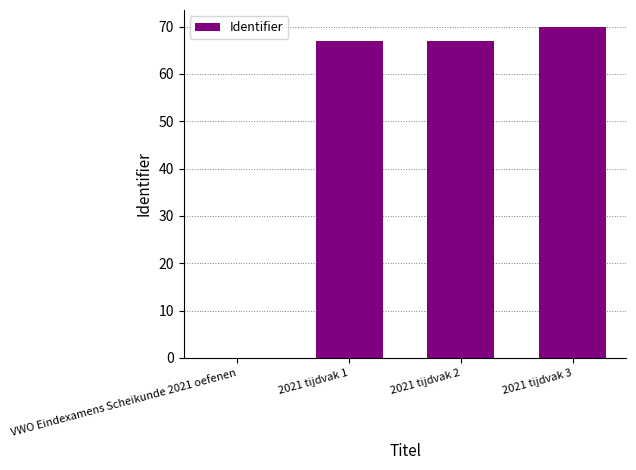

Does the chart contain stacked bars?

No